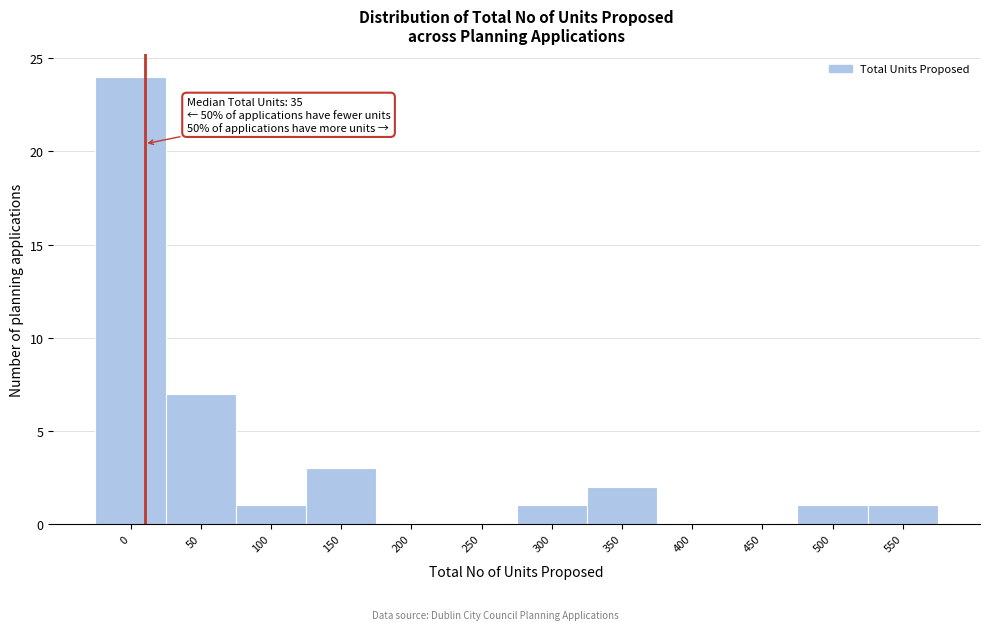

Reading left to right, what are all the values shown in this chart?

0=24	50=7	100=1	150=3	200=0	250=0	300=1	350=2	400=0	450=0	500=1	550=1